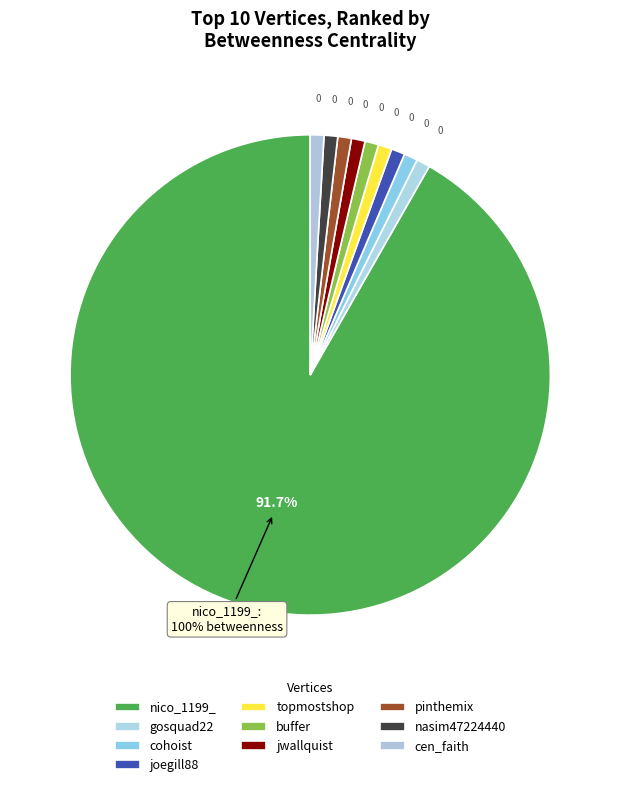

Rank the categories by value from lowest to highest.

gosquad22, cohoist, joegill88, topmostshop, buffer, jwallquist, pinthemix, nasim47224440, cen_faith, nico_1199_